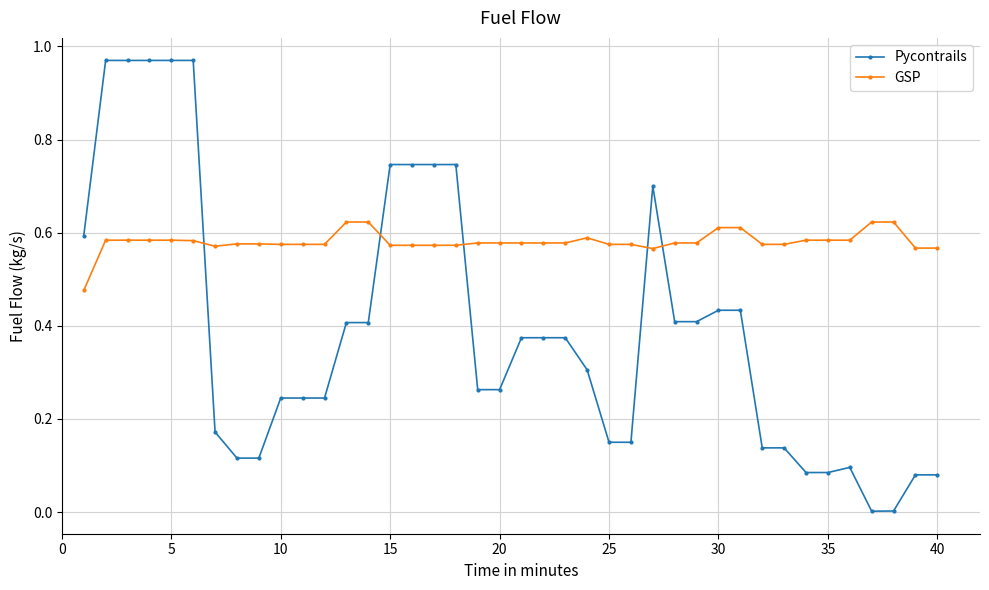

How many intersections are there between GSP and Pycontrails?

5